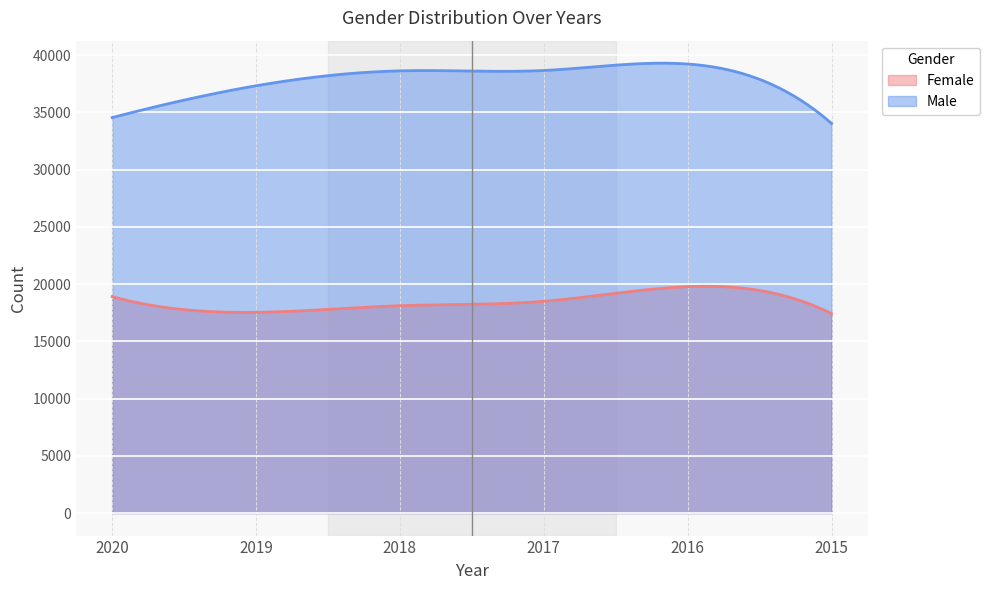

How many data points does each series have?

6